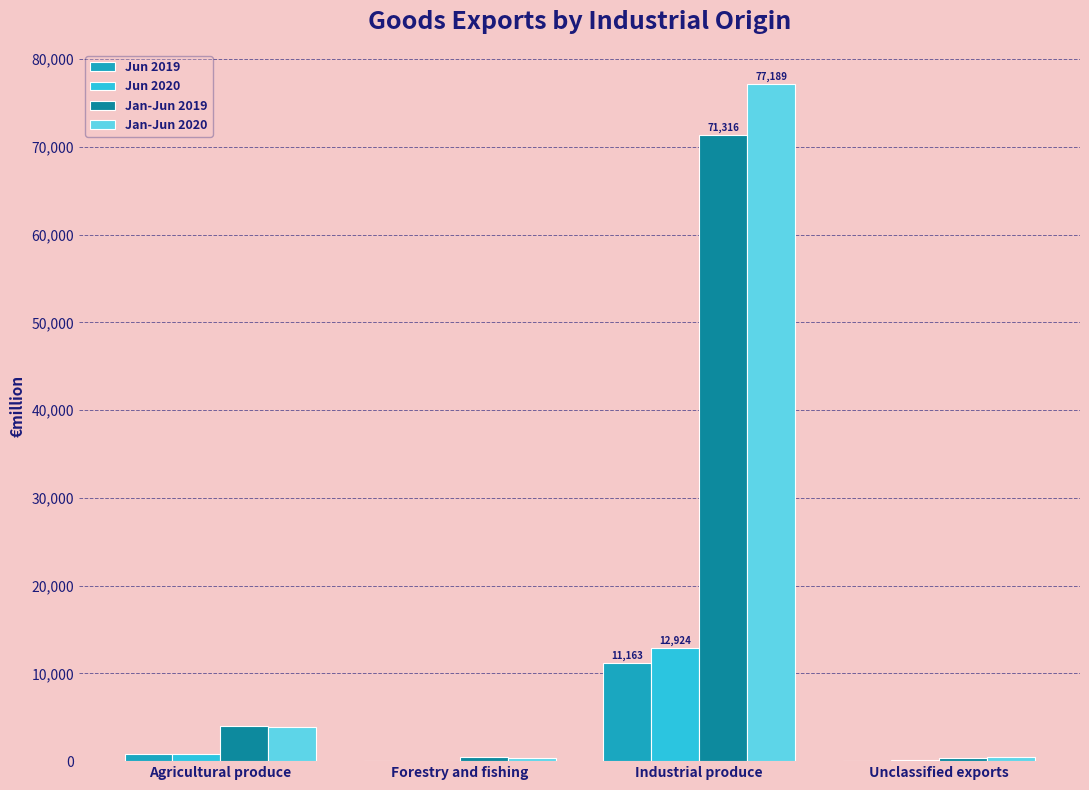

At which category is the sum across all series the highest?

Industrial produce